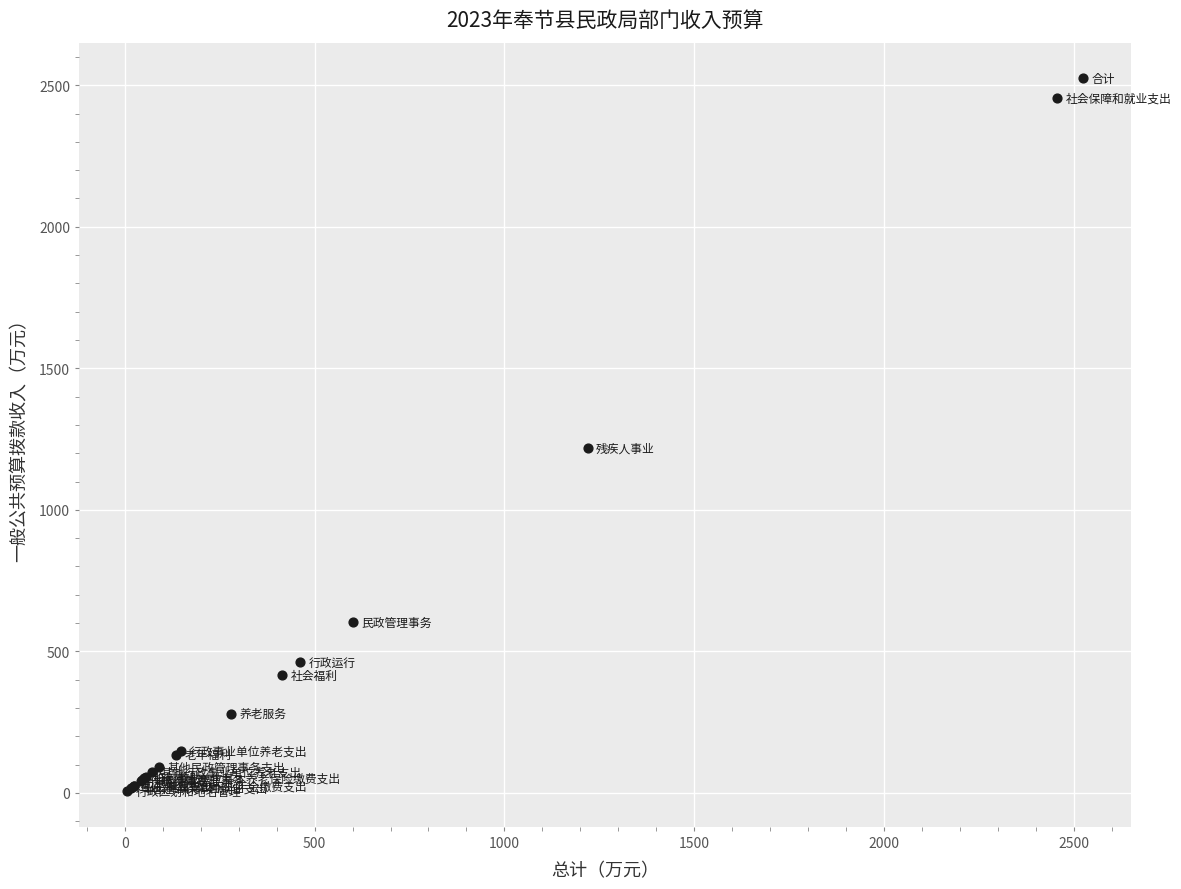

What Y value in the scatter plot is closest to 1265?

1219.0